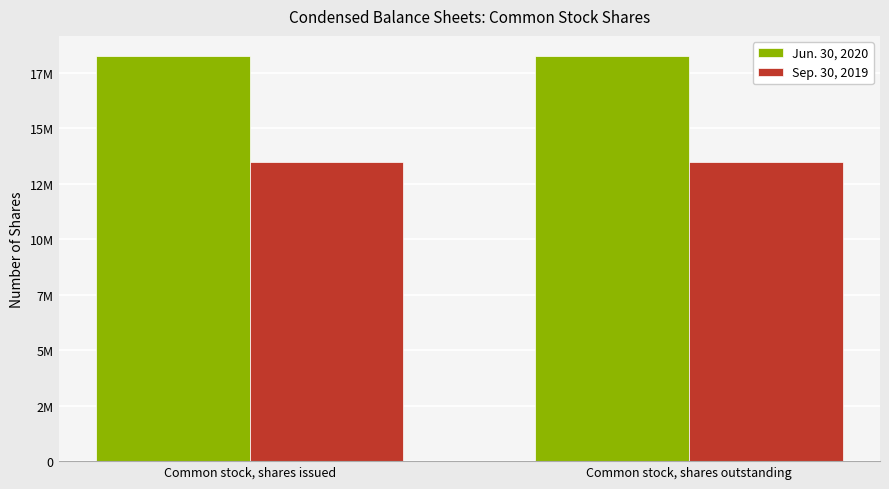

Reading right to left, what are all the values shown in this chart?

Jun. 30, 2020: 18239597	18239597
Sep. 30, 2019: 13493705	13493705